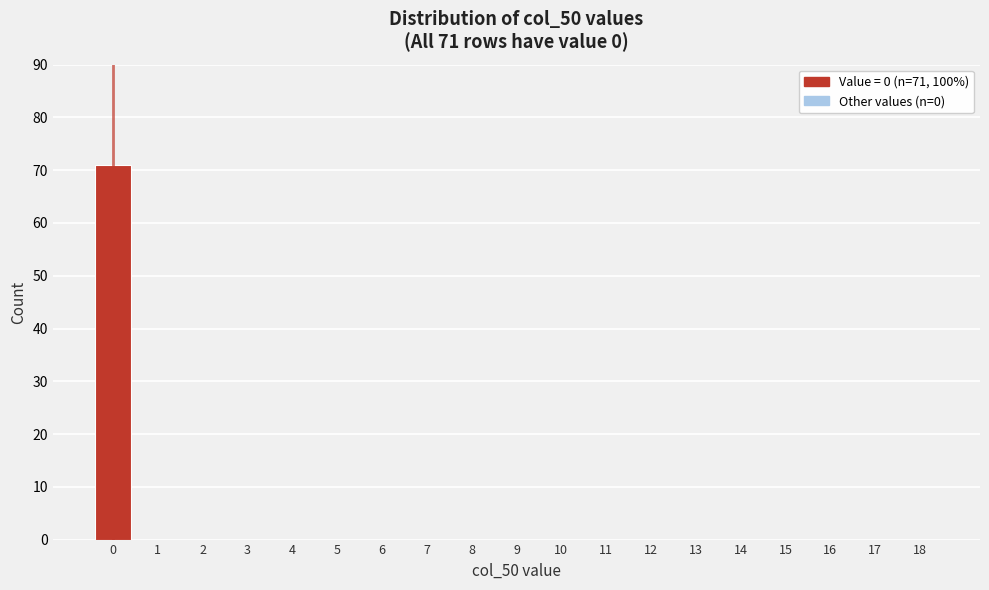

Reading left to right, what are all the values shown in this chart?

0=71	1=0	2=0	3=0	4=0	5=0	6=0	7=0	8=0	9=0	10=0	11=0	12=0	13=0	14=0	15=0	16=0	17=0	18=0